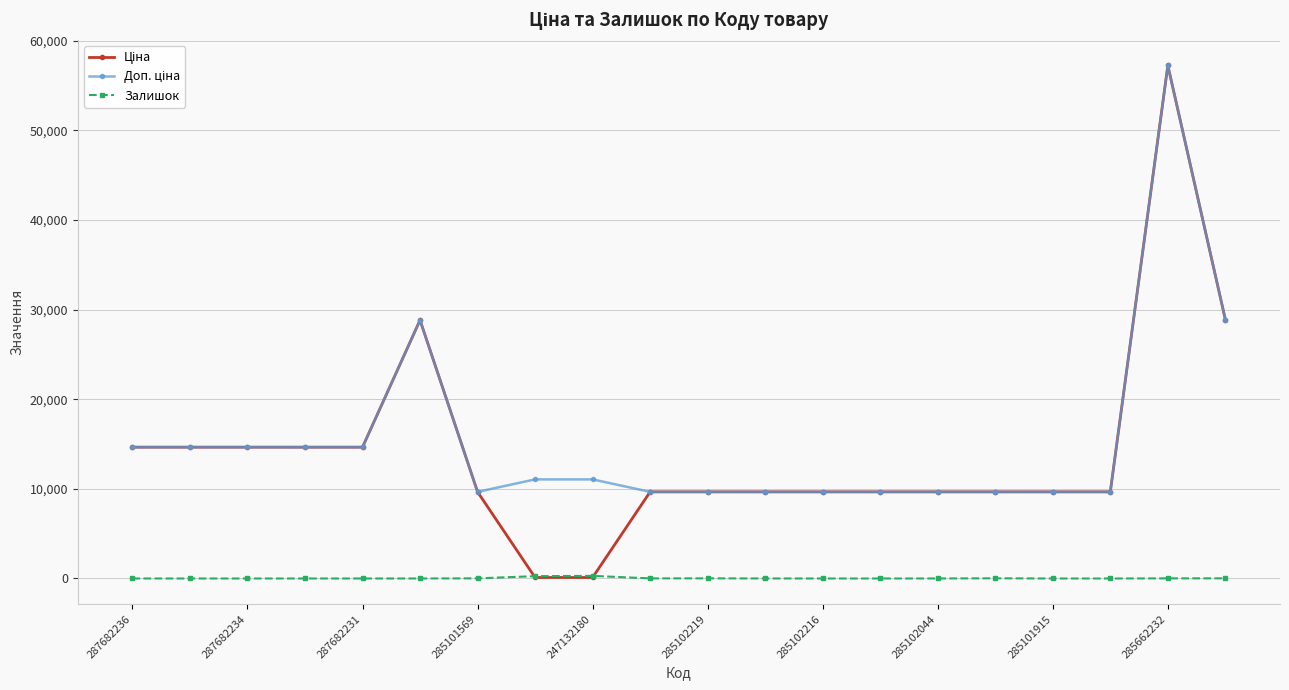

At how many categories does at least one series exceed 2959?

20